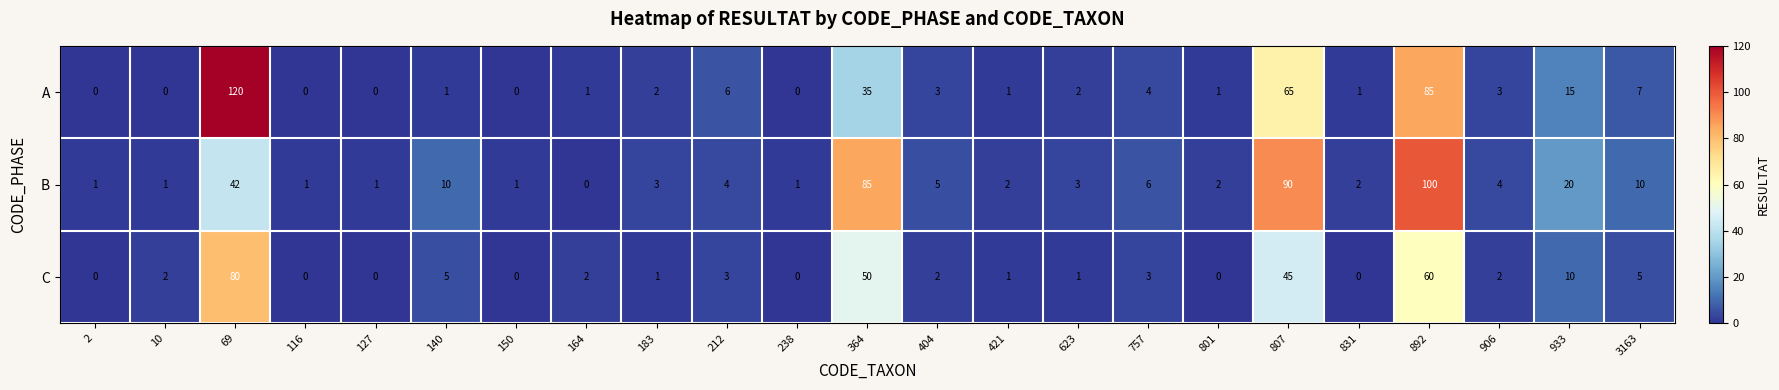

Which label corresponds to the largest value in the chart?

69